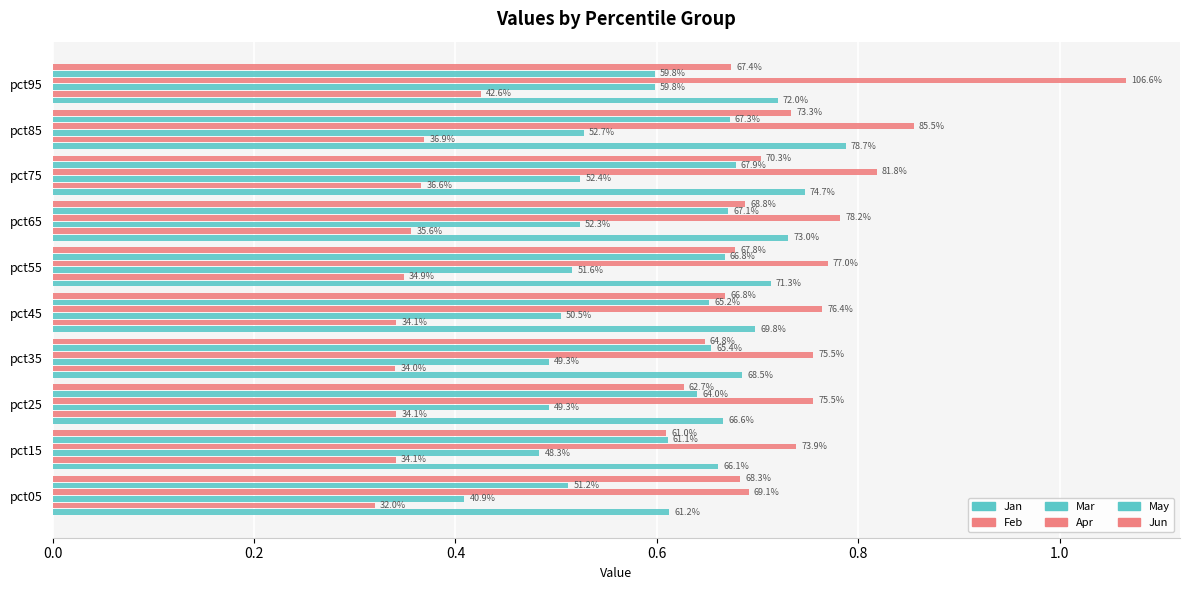

At how many categories does at least one series exceed 0?

10